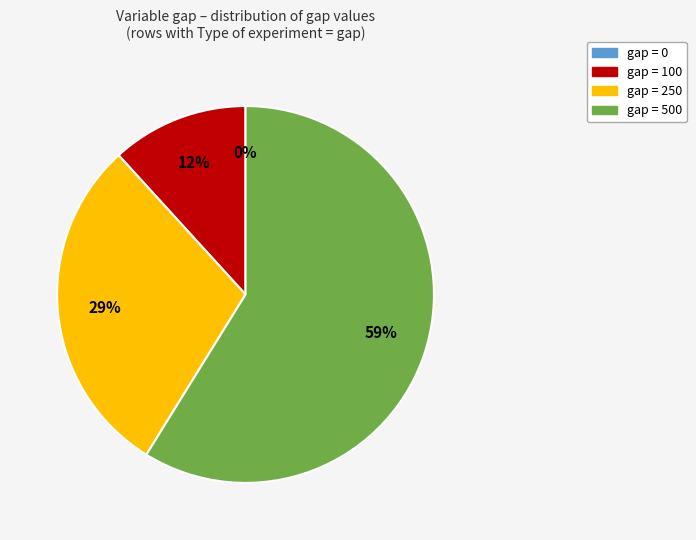

Which category has the biggest portion of the pie?

gap = 500